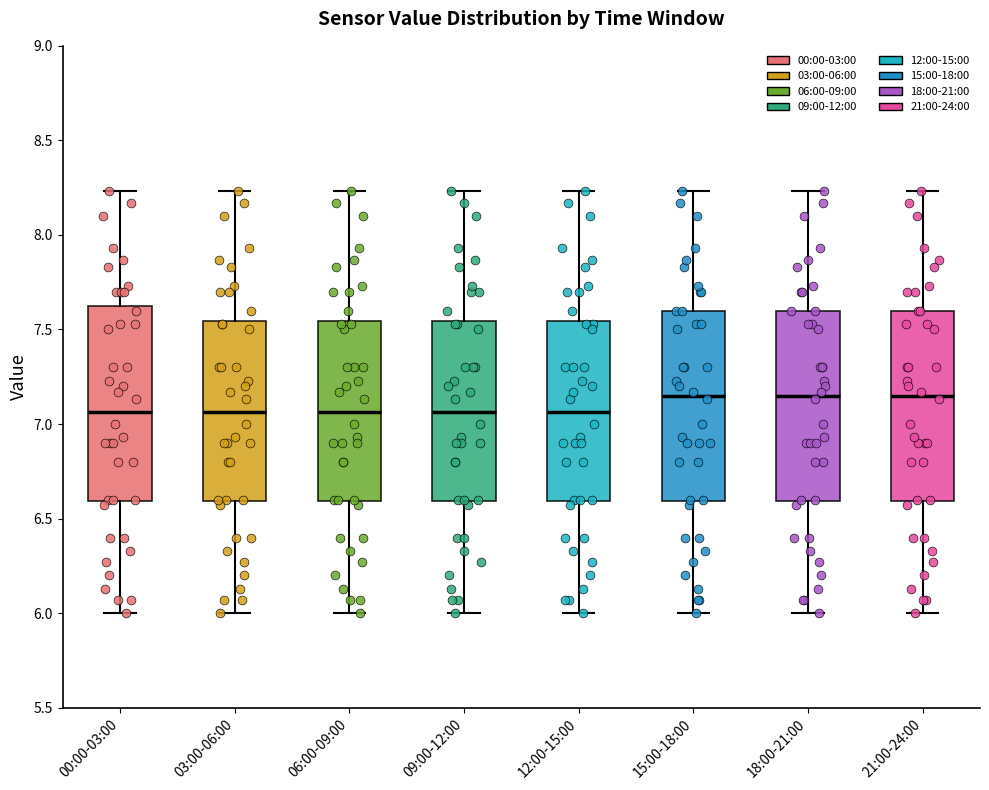

Reading left to right, read every box against the y-axis: the position of its median line, the range the box covers, and the ends of its whiskers. The values are not printed on the chart, so give them approximately, as read against the axis.

00:00-03:00: median 7.05, box 6.60 to 7.65, whiskers 6.00 to 8.25
03:00-06:00: median 7.05, box 6.60 to 7.55, whiskers 6.00 to 8.25
06:00-09:00: median 7.05, box 6.60 to 7.55, whiskers 6.00 to 8.25
09:00-12:00: median 7.05, box 6.60 to 7.55, whiskers 6.00 to 8.25
12:00-15:00: median 7.05, box 6.60 to 7.55, whiskers 6.00 to 8.25
15:00-18:00: median 7.15, box 6.60 to 7.60, whiskers 6.00 to 8.25
18:00-21:00: median 7.15, box 6.60 to 7.60, whiskers 6.00 to 8.25
21:00-24:00: median 7.15, box 6.60 to 7.60, whiskers 6.00 to 8.25